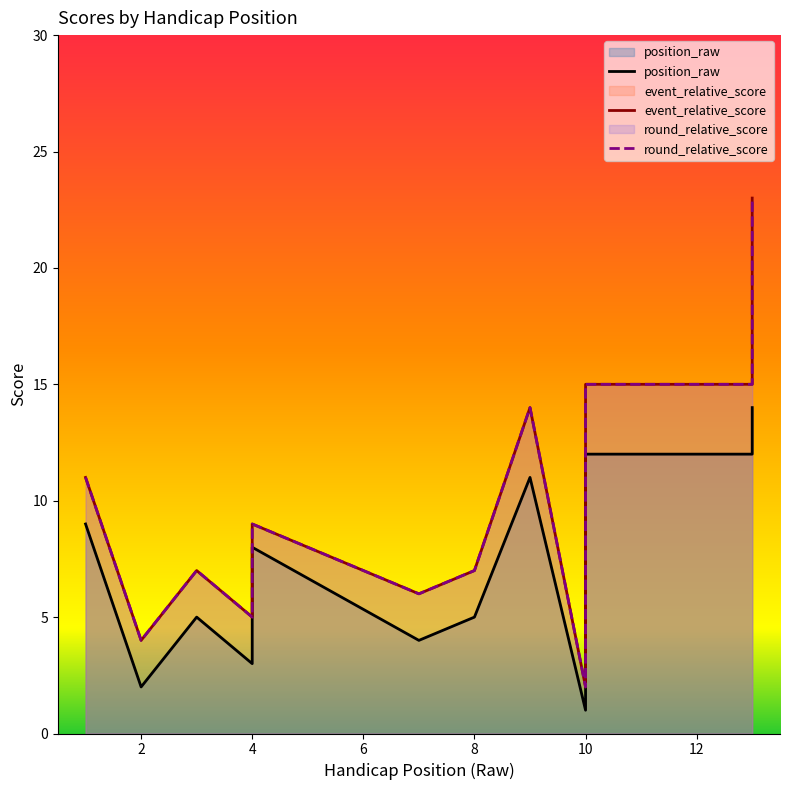

Is the value of event_relative_score at 8 greater than the value of round_relative_score at 4?

Yes